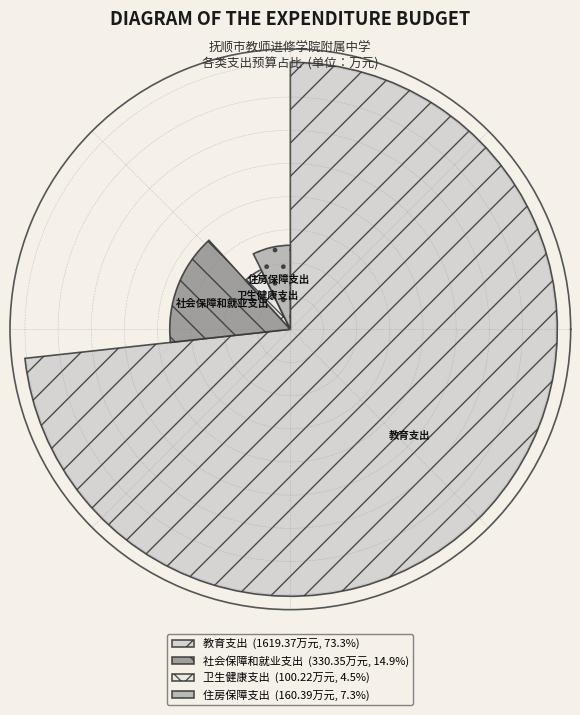

The 教育支出 slice represents 68% of the pie. True or false?

False